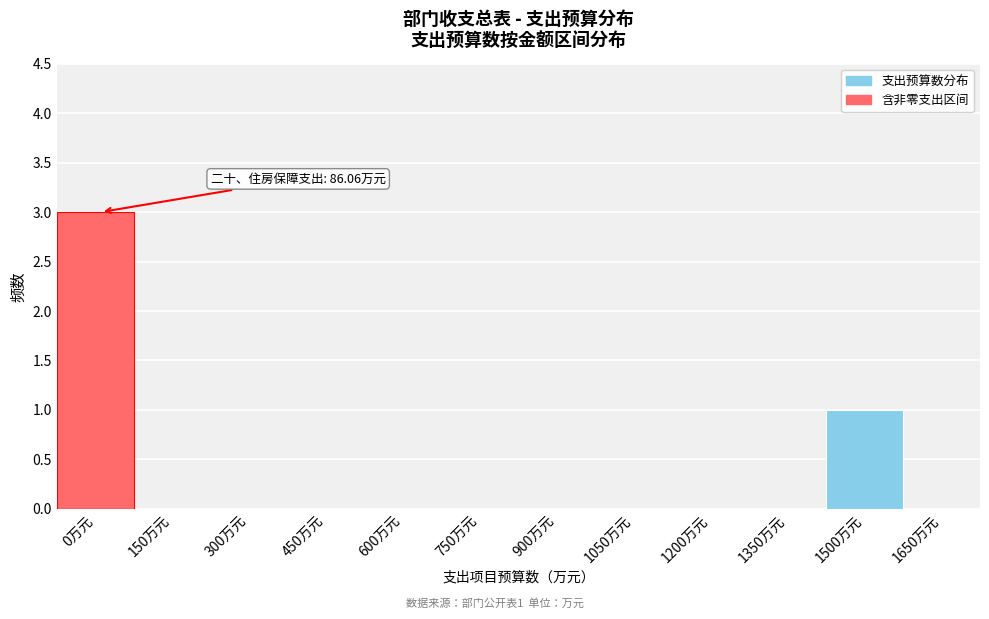

Reading right to left, transcribe all the data shown in this chart.

1650万元=0	1500万元=1	1350万元=0	1200万元=0	1050万元=0	900万元=0	750万元=0	600万元=0	450万元=0	300万元=0	150万元=0	0万元=3